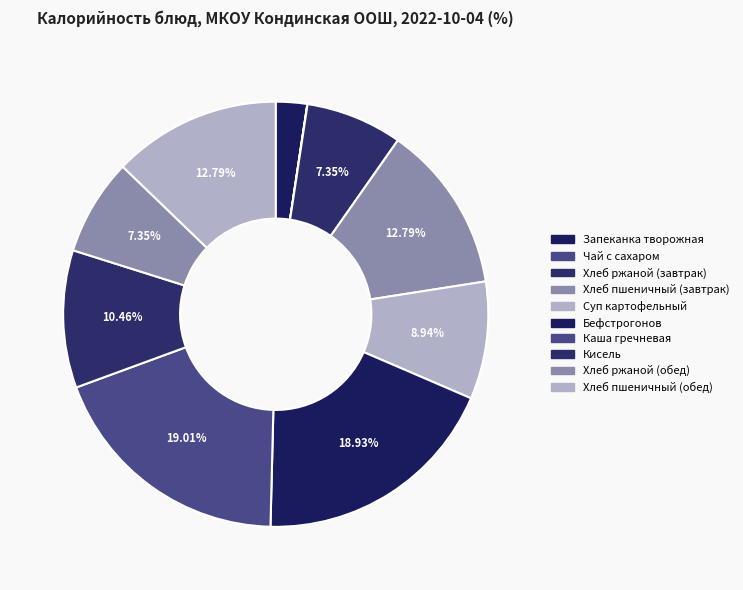

To the nearest percent, what is the average slice percentage?

10%